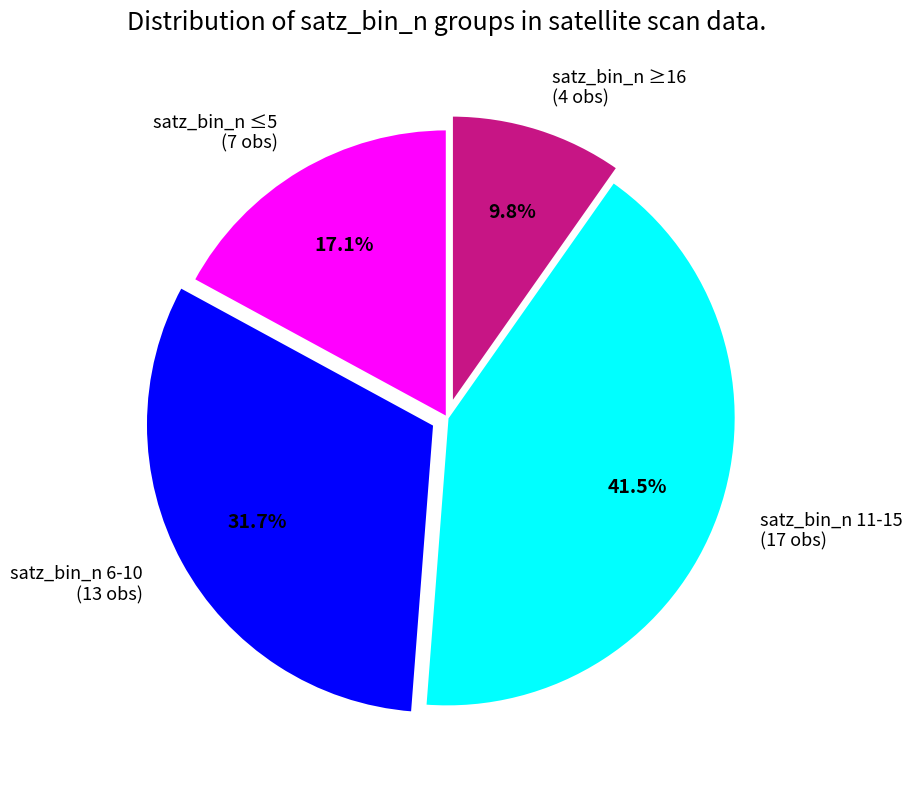

Combined, do satz_bin_n 11-15 (17 obs) and satz_bin_n ≤5 (7 obs) account for over 50%?

Yes